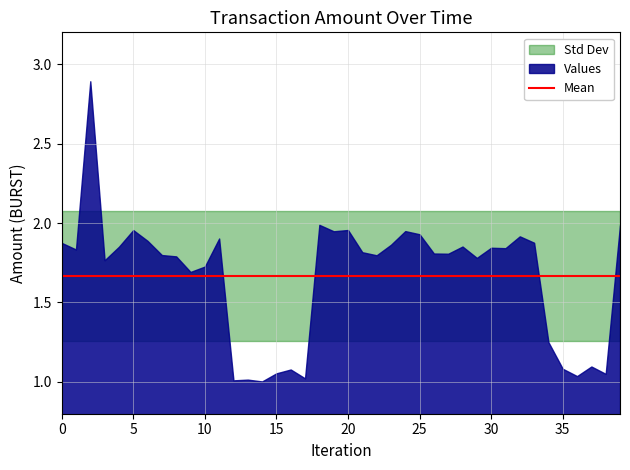

What is the maximum value shown in the chart?

2.9